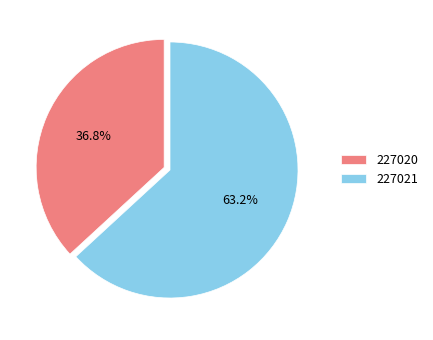

To the nearest percent, what is the difference between the 227020 and 227021 slice percentages?

26%